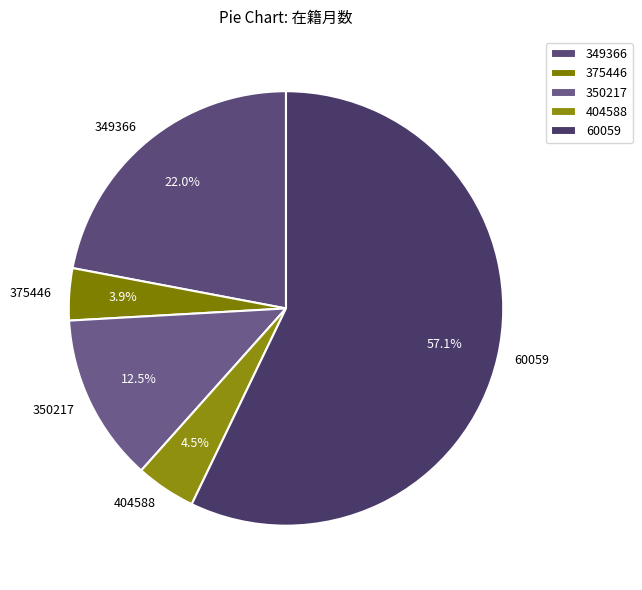

To the nearest percent, what is the difference between the 60059 and 404588 slice percentages?

53%